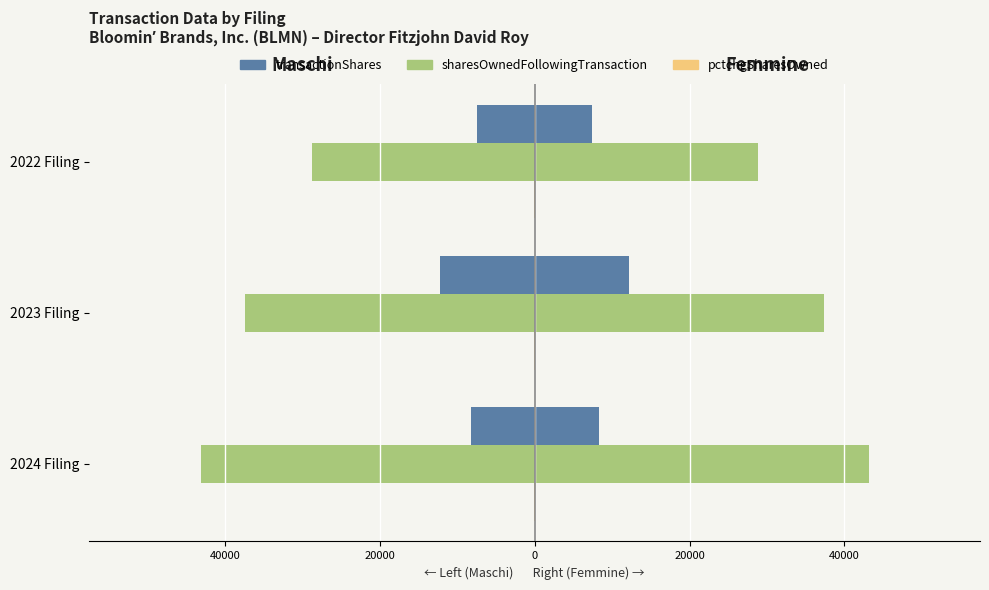

Which series has the widest spread of values?

sharesOwnedFollowingTransaction